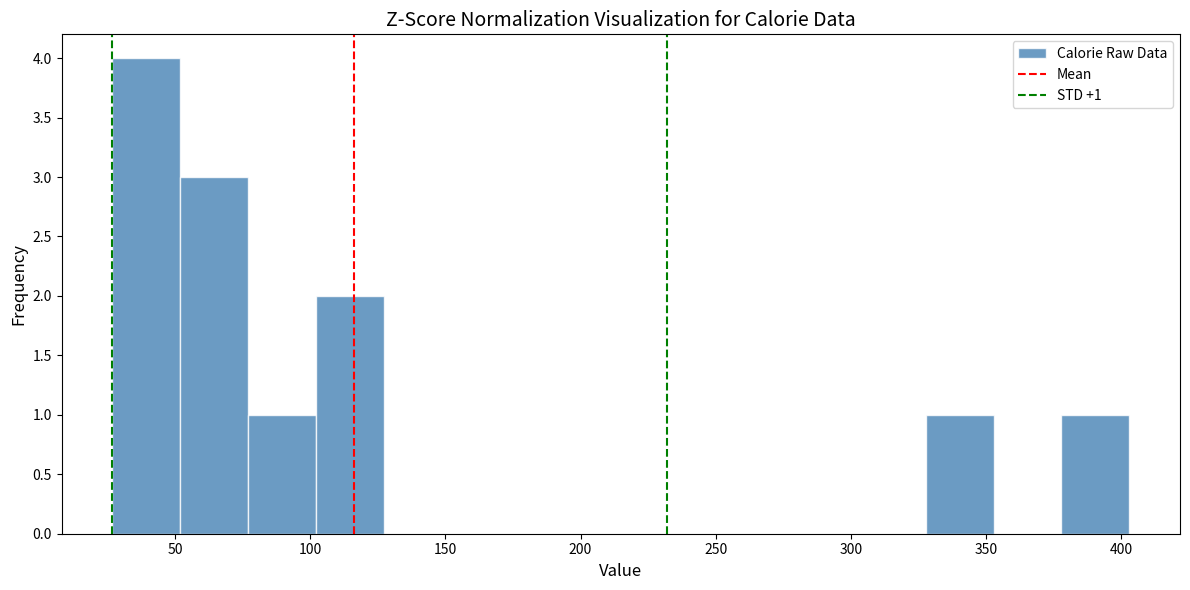

Which range on the x-axis has the tallest bar?

25 to 50